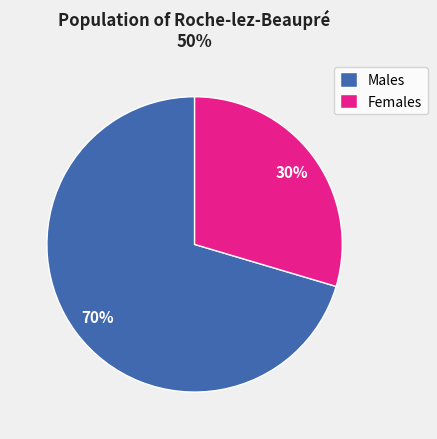

To the nearest percent, what is the average slice percentage?

50%